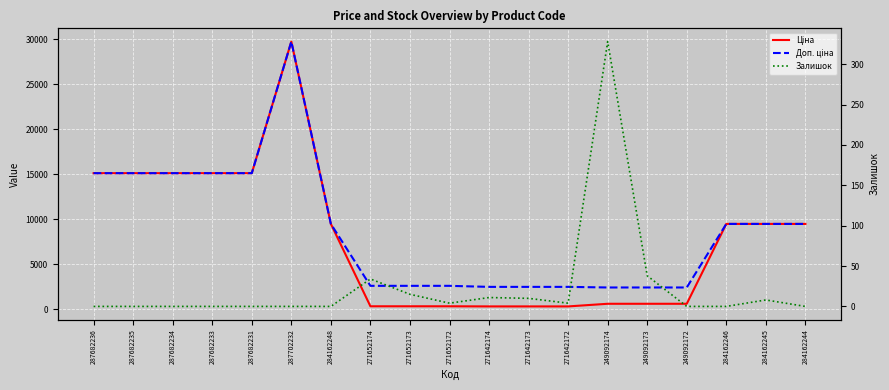

How many categories are shown in the chart?

19